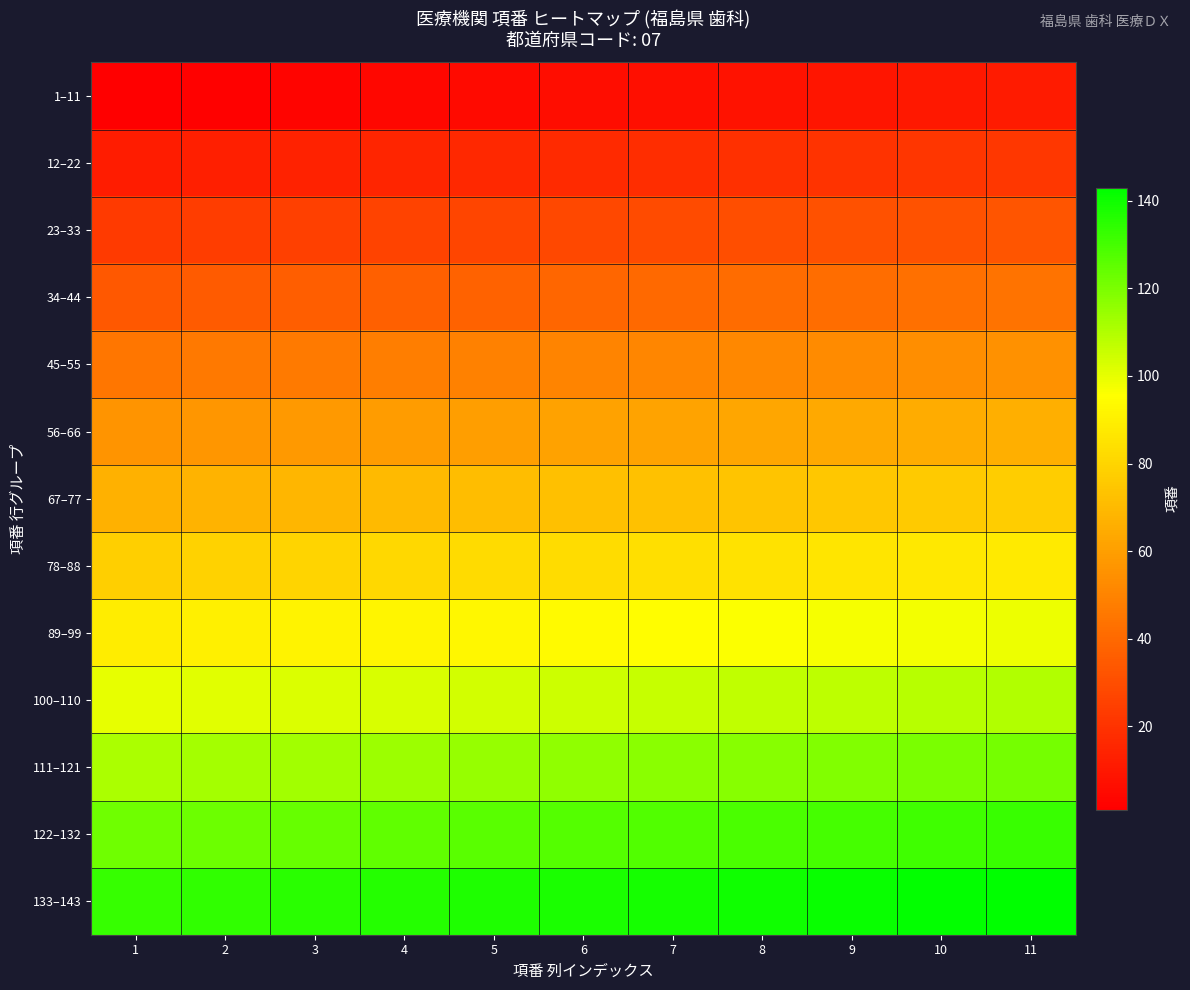

Which label corresponds to the smallest value in the chart?

1